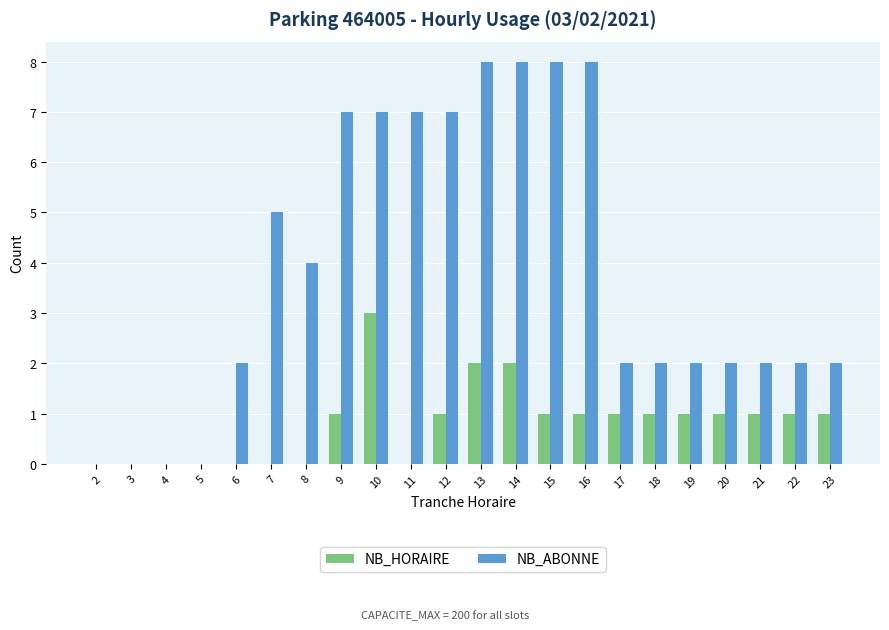

Where is NB_ABONNE nearest to the value 4?

8